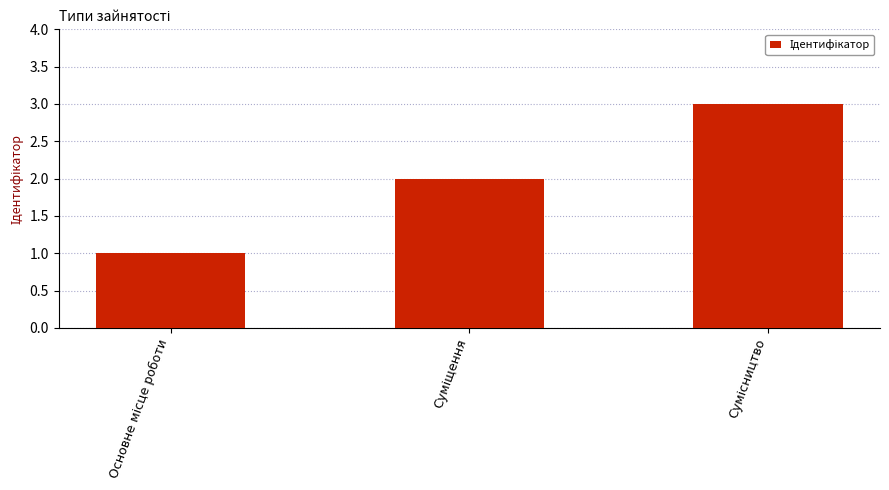

What is the maximum value shown in the chart?

3